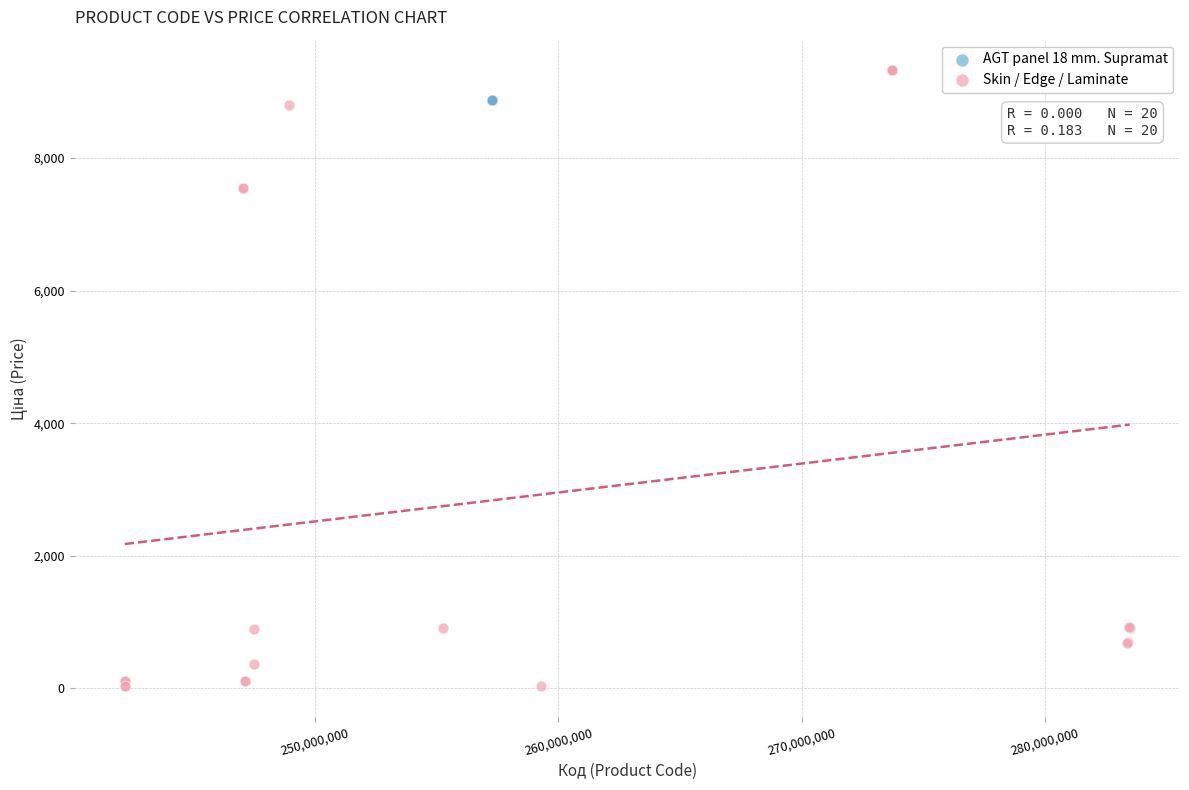

Which series reaches the maximum Y coordinate?

Skin / Edge / Laminate